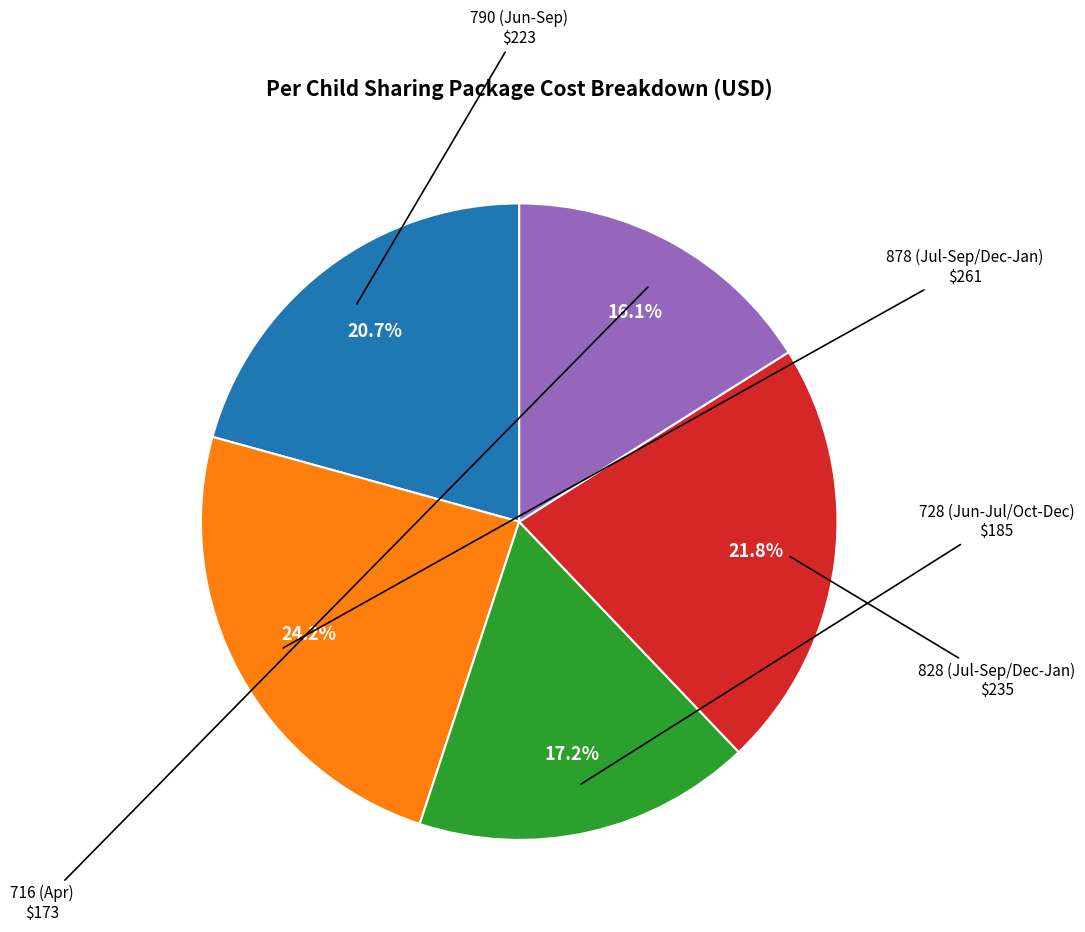

Is there a majority slice in this chart?

No